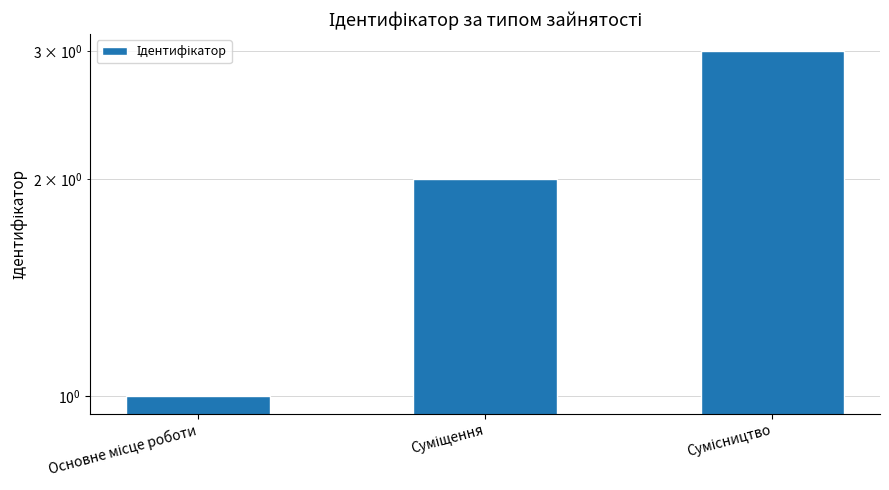

What is the value of the 1st bar from the left?

1